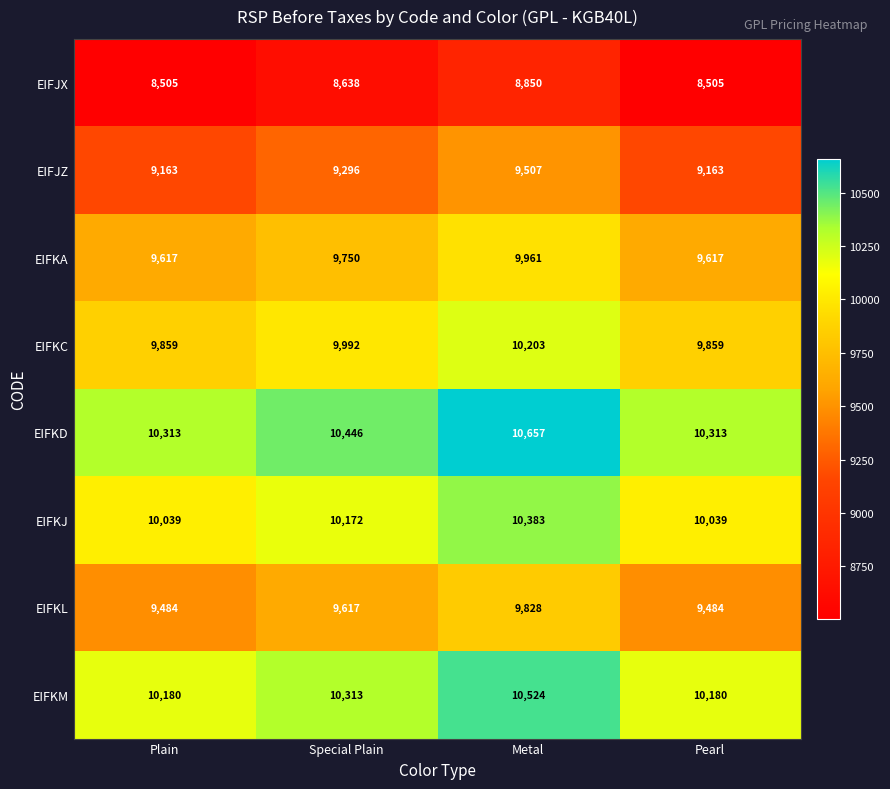

The value of EIFKA at Special Plain is 9750. True or false?

True